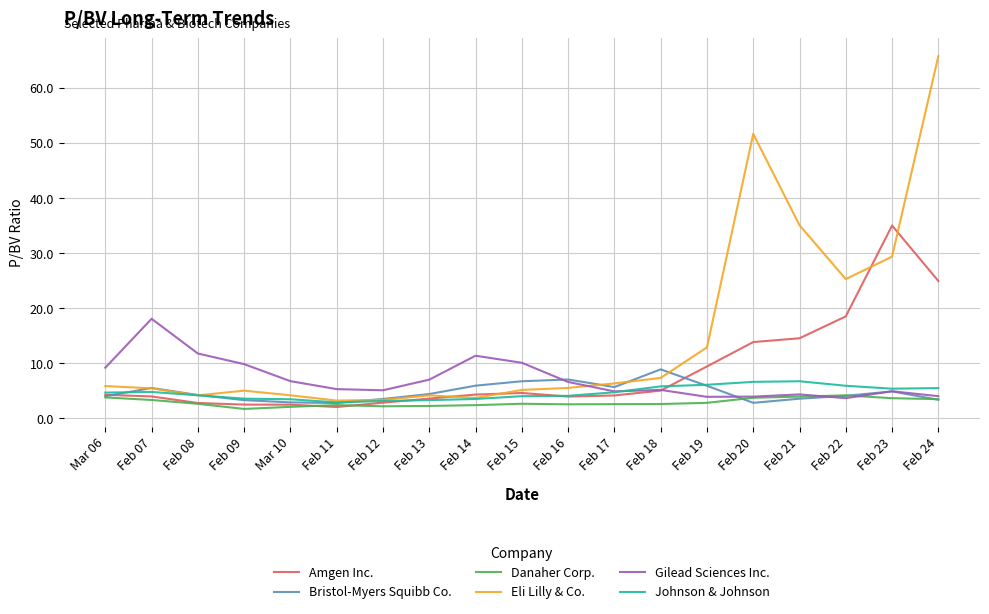

How many categories are shown in the chart?

19